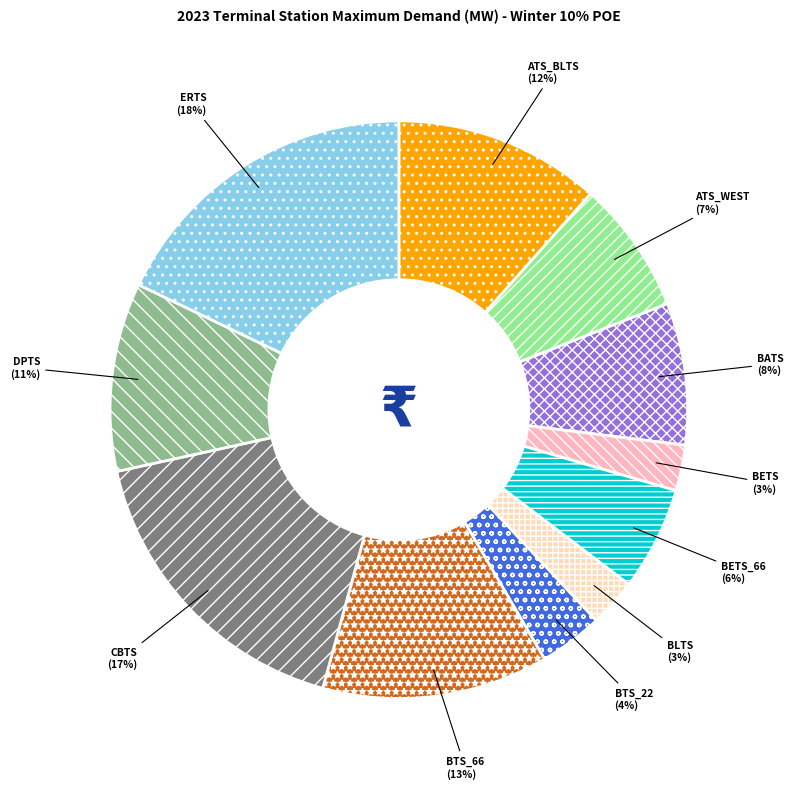

What percentage is the ATS_BLTS slice, to the nearest percent?

12%